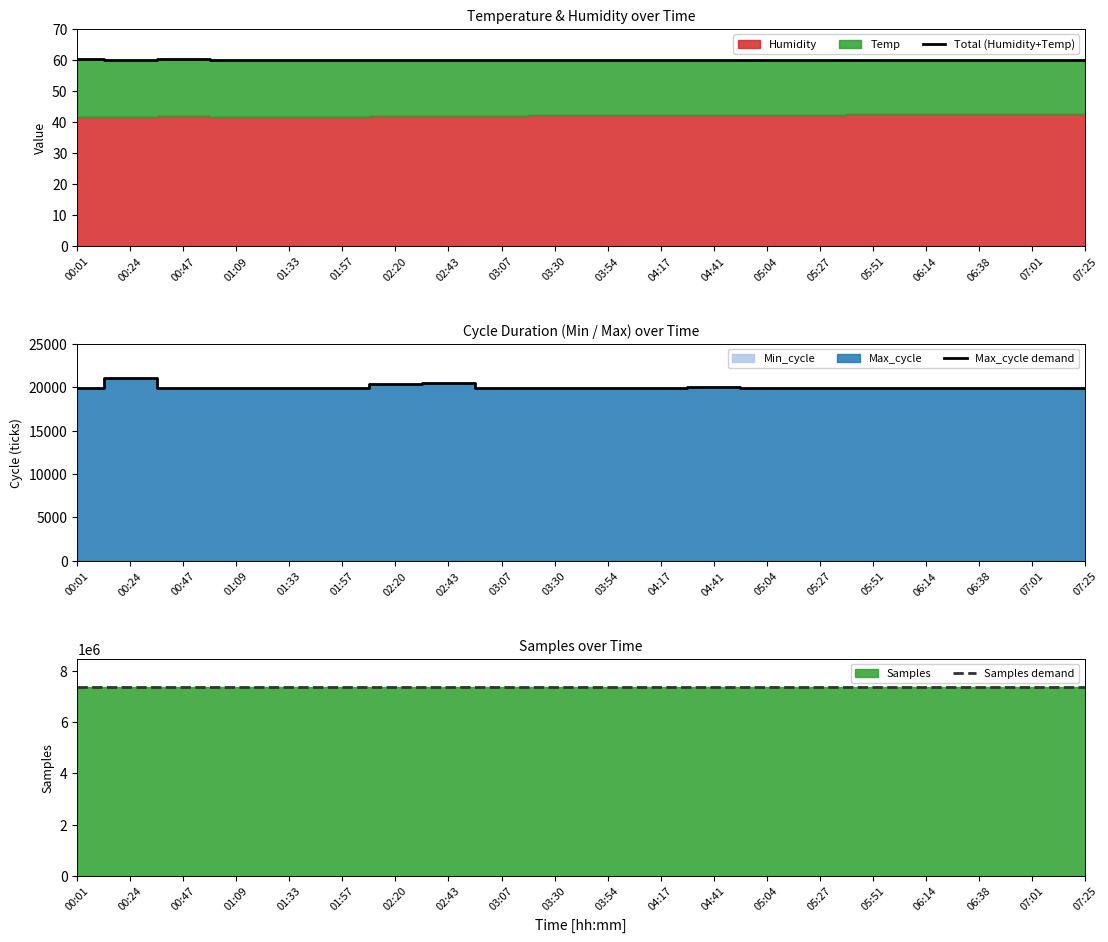

Which category has the highest value in the Max_cycle demand series?

00:24